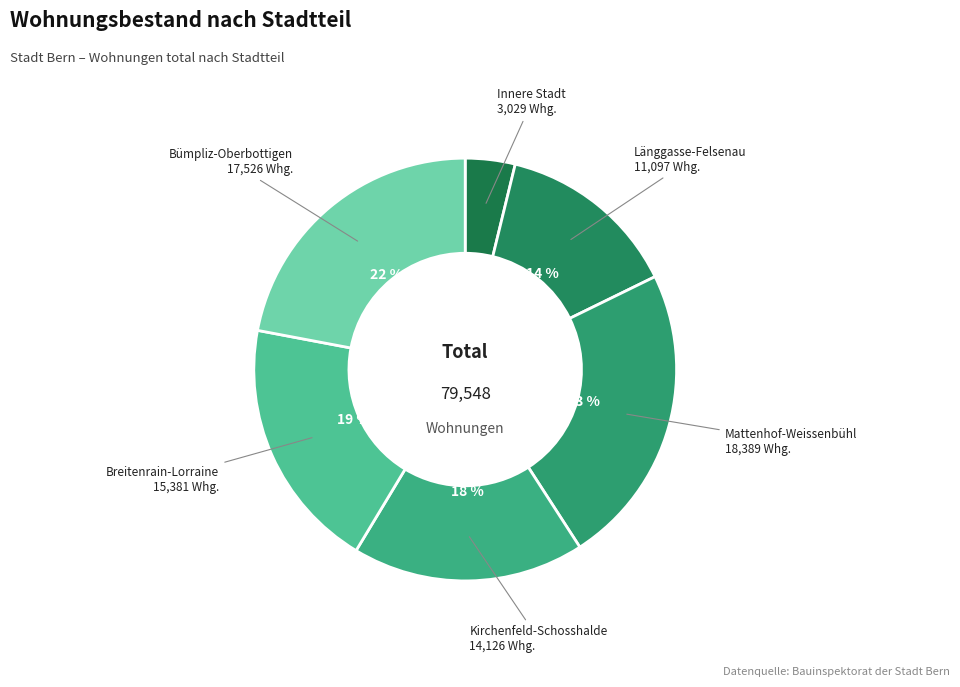

Count the number of slices in the pie.

6